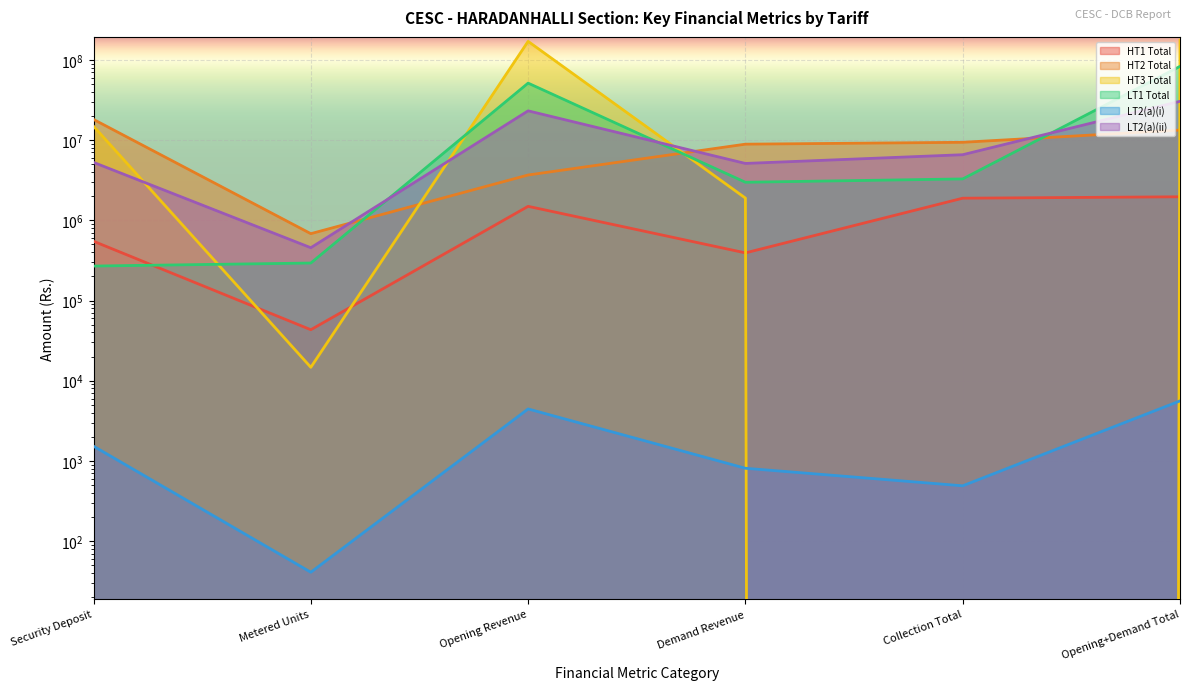

The LT2(a)(i) series shows 247.2 at Collection Total. True or false?

False